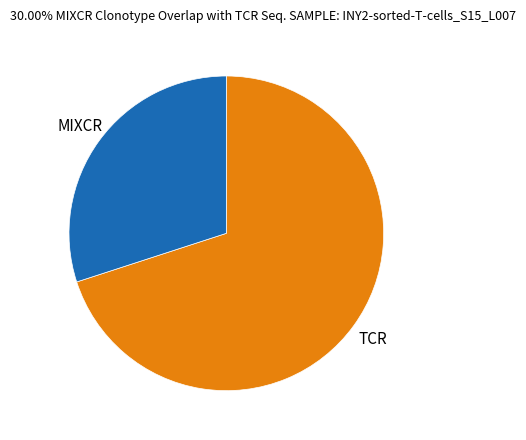

Is there a majority slice in this chart?

Yes